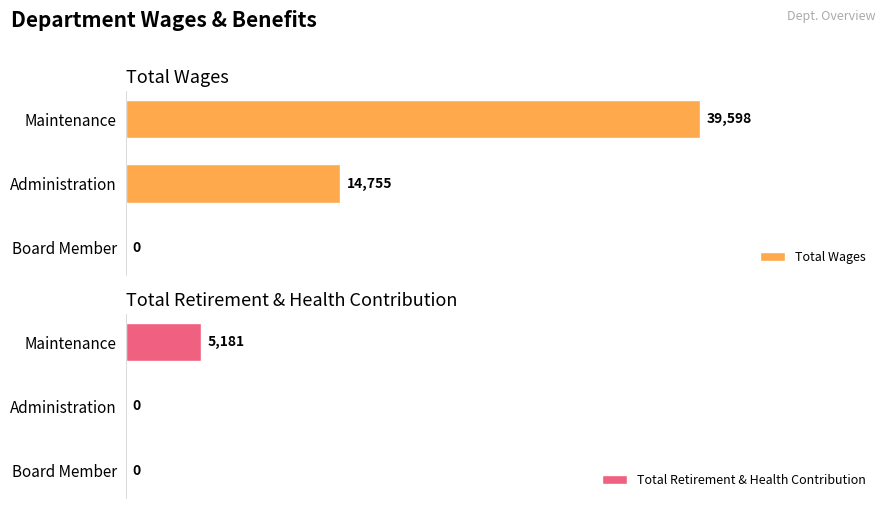

What are all the series names shown in the legend?

Total Wages, Total Retirement & Health Contribution